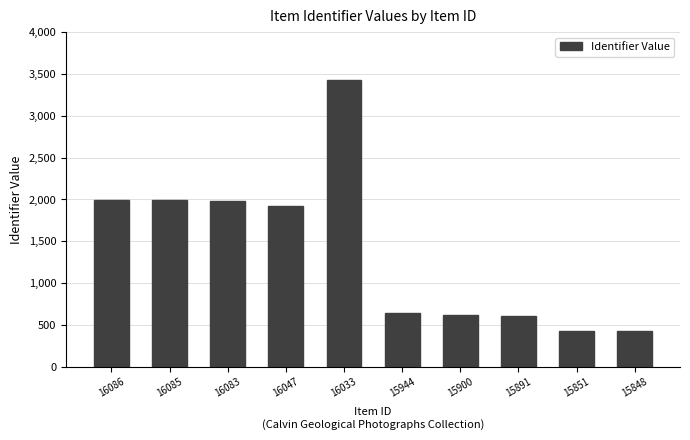

How many data points are less than 1925?

5